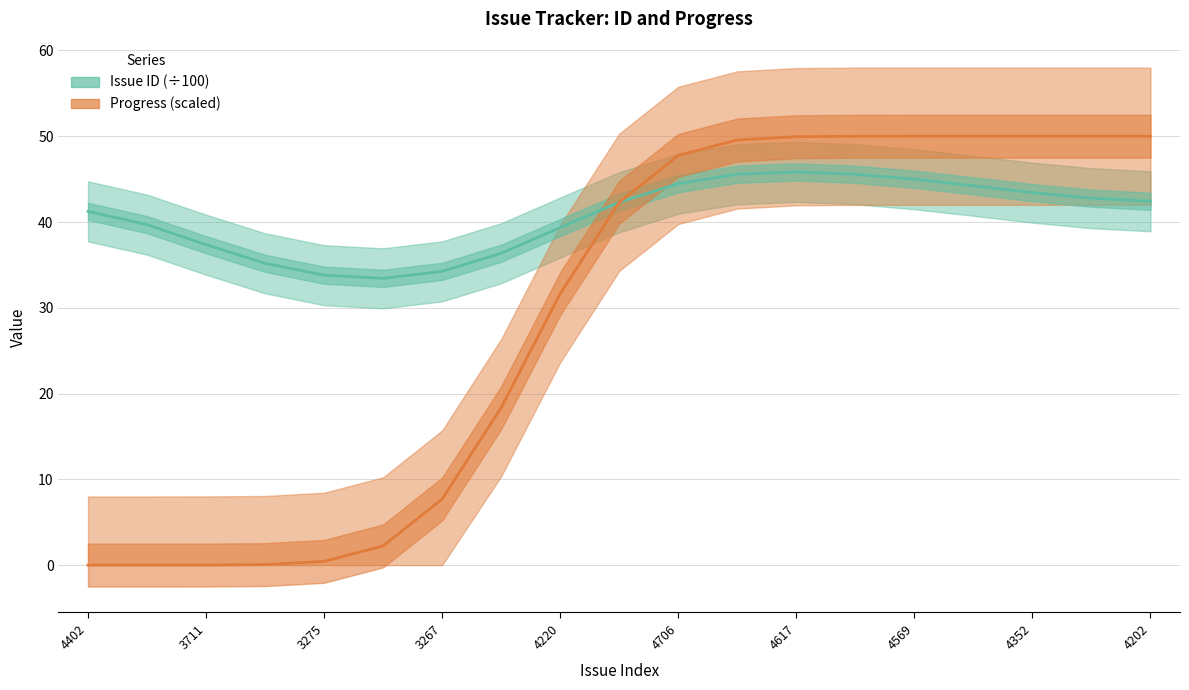

True or false: Progress (scaled) has a value of 0.0 at 3711.

False